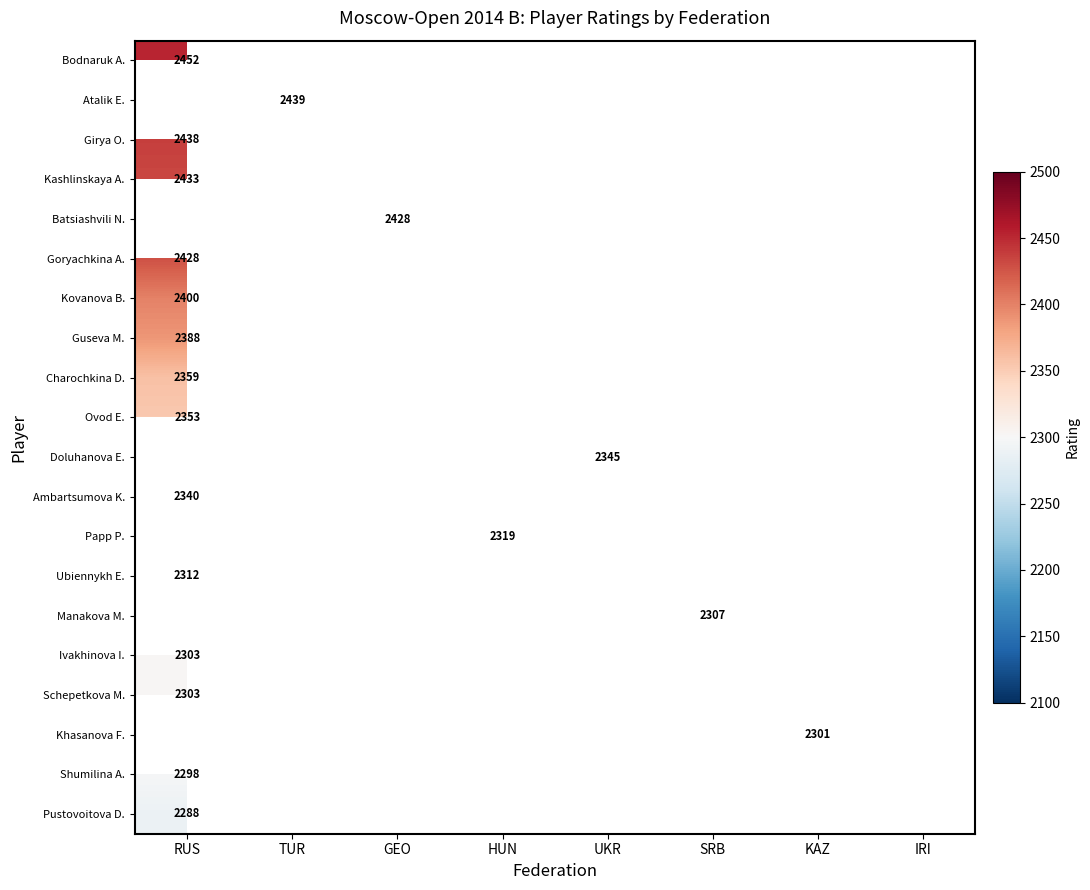

List the labels in order of Batsiashvili N. value, largest first.

GEO, RUS, TUR, HUN, UKR, SRB, KAZ, IRI